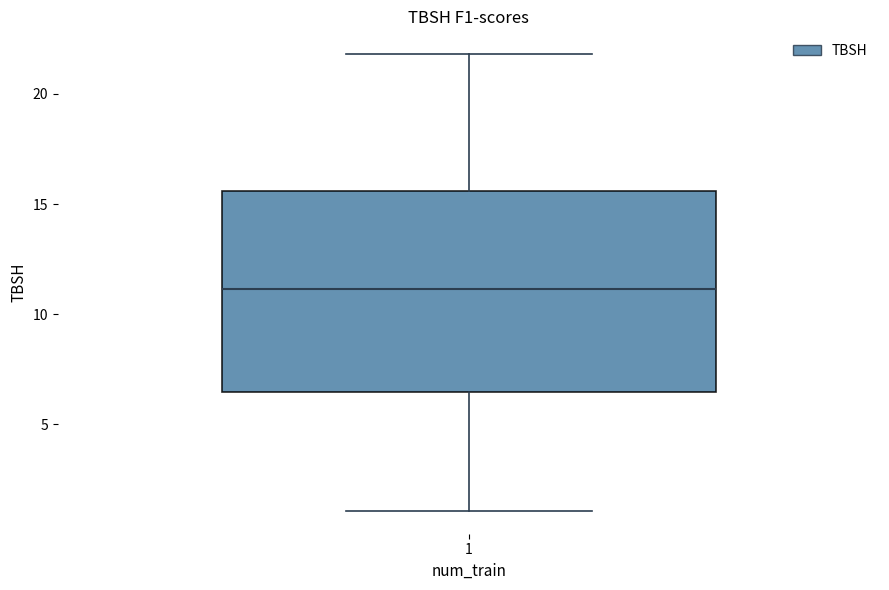

Where does the lower whisker of the box at x = 1 end on the y-axis? The values are not printed on the chart, so give them approximately, as read against the axis.

1.0